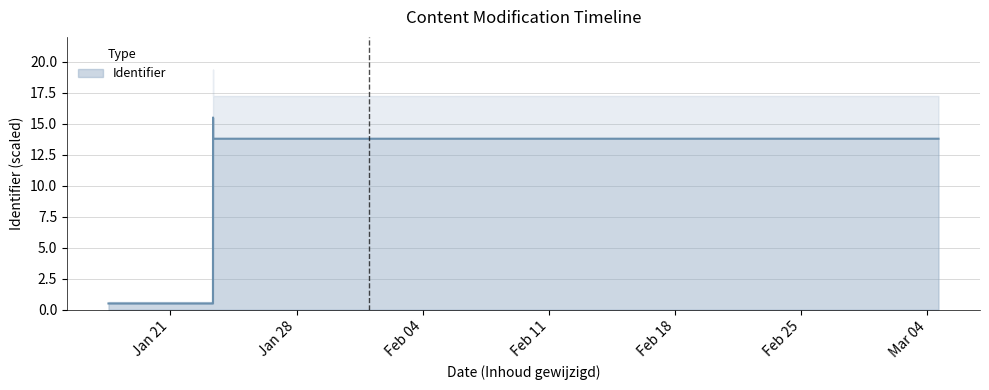

List the labels in order of value, largest first.

2025-01-23 08:44:39, 2025-03-04 15:04:37, 2025-01-23 08:46:07, 2025-01-23 08:36:18, 2025-01-23 08:10:28, 2025-01-17 15:14:12, 2025-01-17 13:26:27